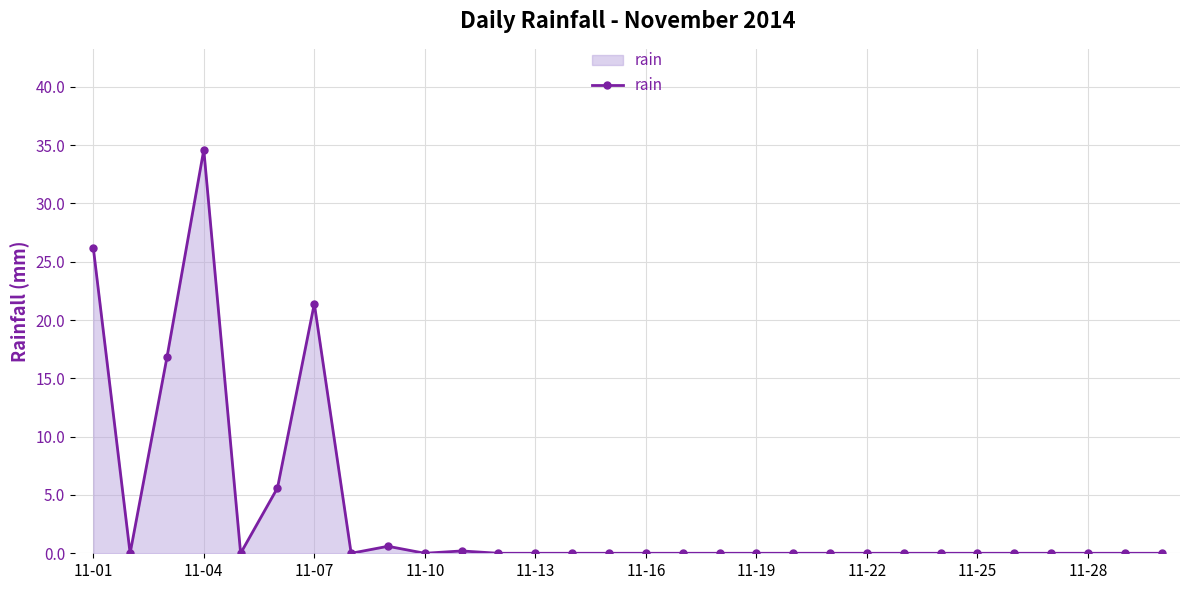

What is the maximum value shown in the chart?

34.6